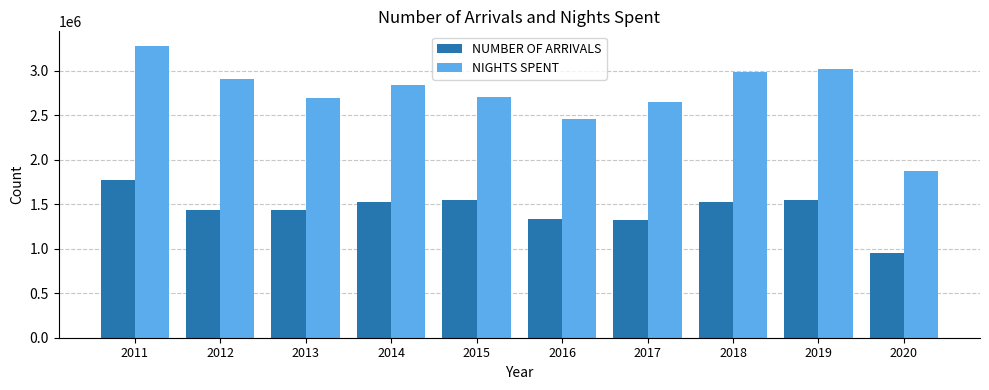

Rank the series by their average value, from lowest to highest.

NUMBER OF ARRIVALS, NIGHTS SPENT